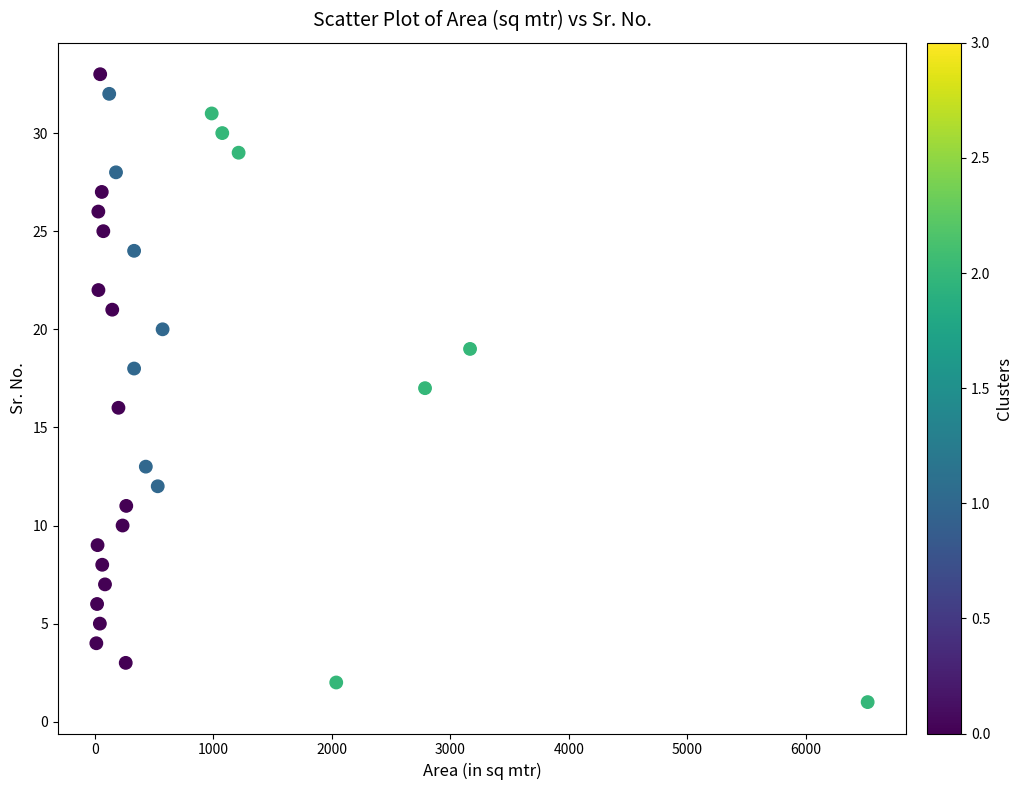

What is the range of Y values (max minus min)?

32